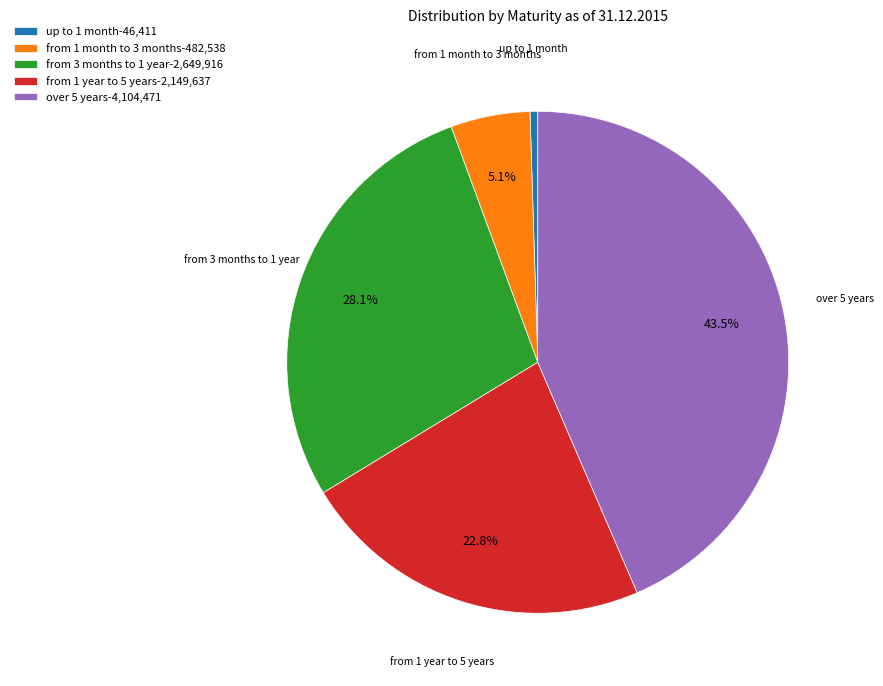

What portion of the pie excludes from 3 months to 1 year?

71.9%